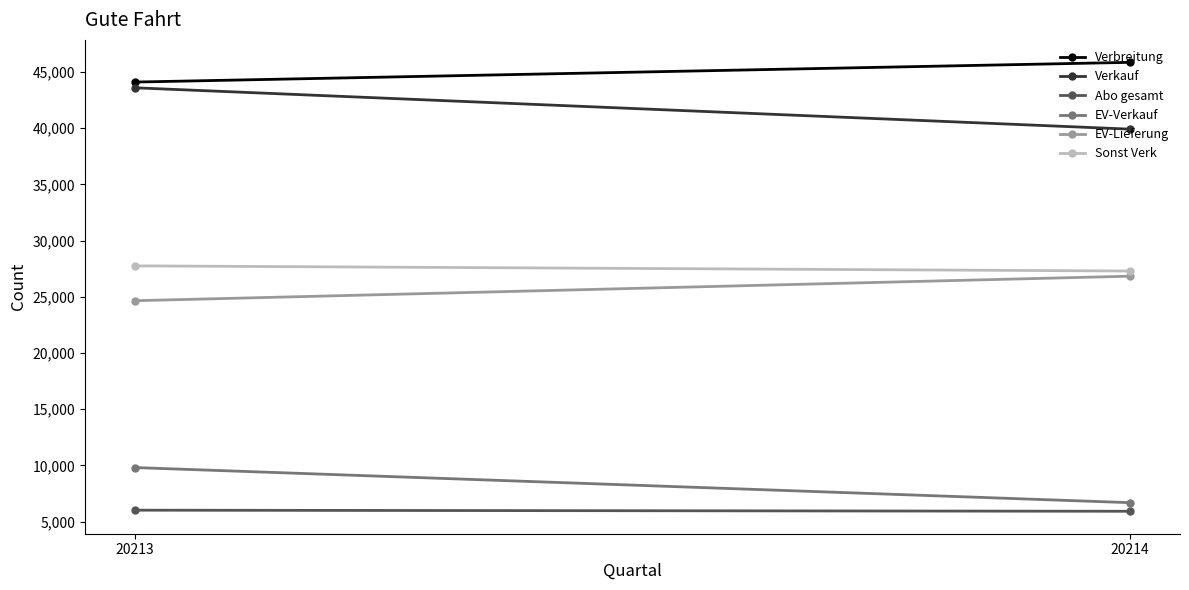

What is the average value of the EV-Lieferung series?

25750